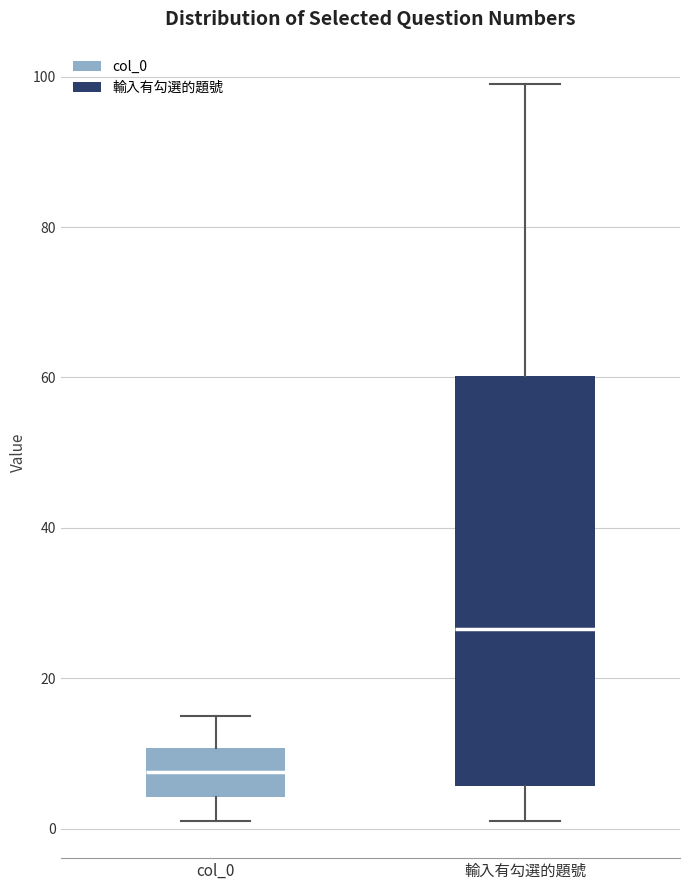

Which box has the lowest median line?

col_0